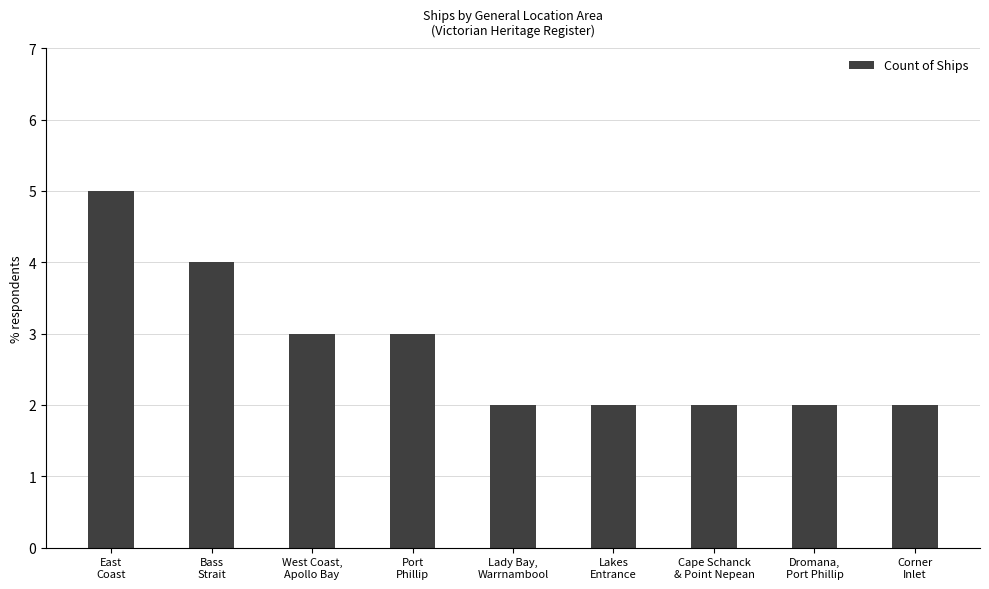

What is the average value?

3